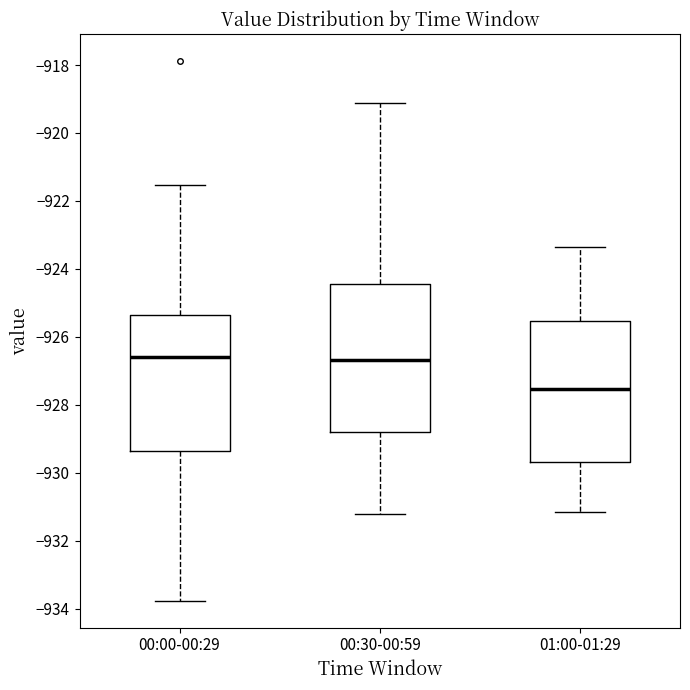

Reading left to right, transcribe this box plot: for each box, give where its median line is, the range the box spans, and where its two whiskers end, as read against the y-axis. The values are not printed on the chart, so give them approximately, as read against the axis.

00:00-00:29: median -926.6, box -929.4 to -925.4, whiskers -933.8 to -921.6
00:30-00:59: median -926.6, box -928.8 to -924.4, whiskers -931.2 to -919.2
01:00-01:29: median -927.6, box -929.6 to -925.6, whiskers -931.2 to -923.4